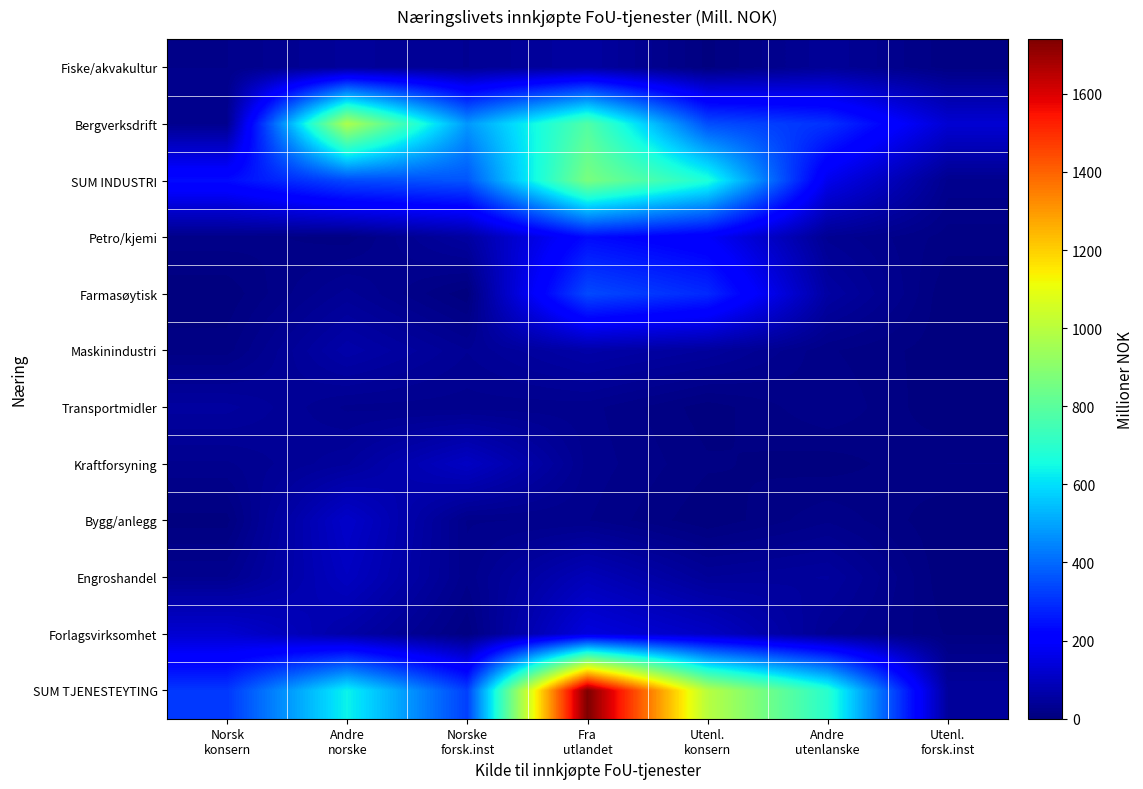

Which label corresponds to the smallest value in the chart?

Utenl.
forsk.inst